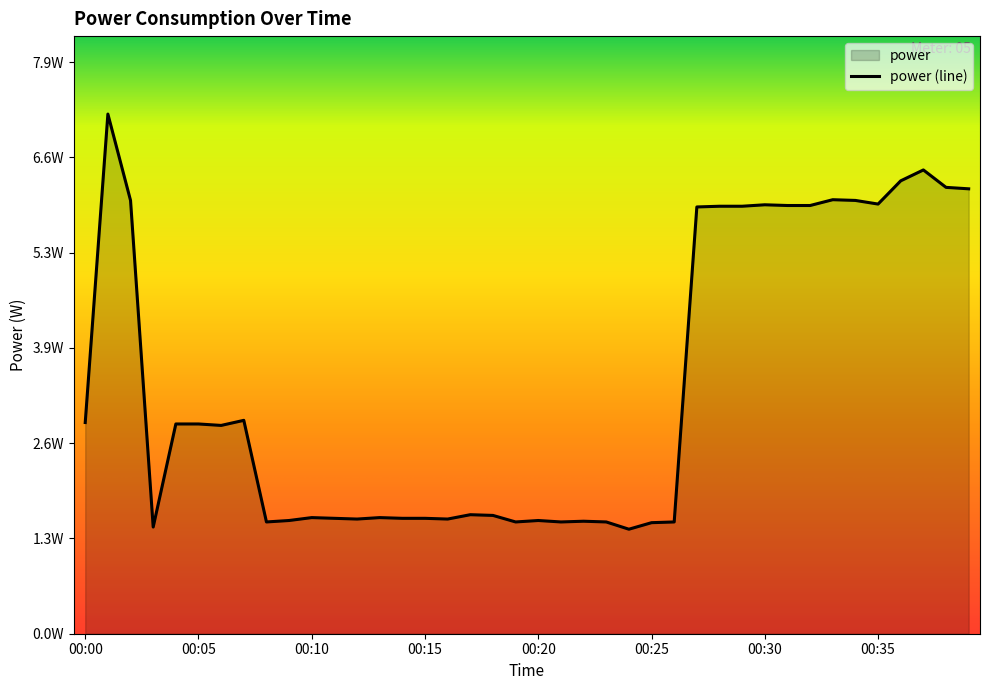

Reading right to left, list all the values displayed in this chart.

00:39=6.1	00:38=6.2	00:37=6.4	00:36=6.2	00:35=5.9	00:34=6.0	00:33=6.0	00:32=5.9	00:31=5.9	00:30=5.9	00:29=5.9	00:28=5.9	00:27=5.9	00:26=1.5	00:25=1.5	00:24=1.4	00:23=1.5	00:22=1.6	00:21=1.5	00:20=1.6	00:19=1.5	00:18=1.6	00:17=1.6	00:16=1.6	00:15=1.6	00:14=1.6	00:13=1.6	00:12=1.6	00:11=1.6	00:10=1.6	00:09=1.6	00:08=1.5	00:07=2.9	00:06=2.9	00:05=2.9	00:04=2.9	00:03=1.5	00:02=6.0	00:01=7.2	00:00=2.9